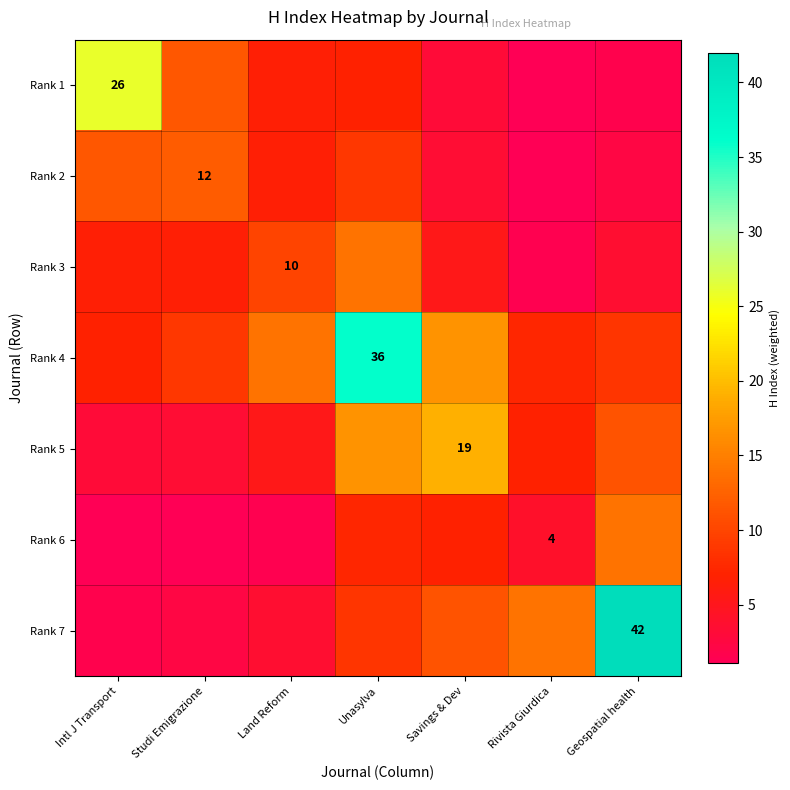

At Land Reform, list the series in order from largest to smallest.

Rank 4, Rank 3, Rank 2, Rank 1, Rank 5, Rank 7, Rank 6